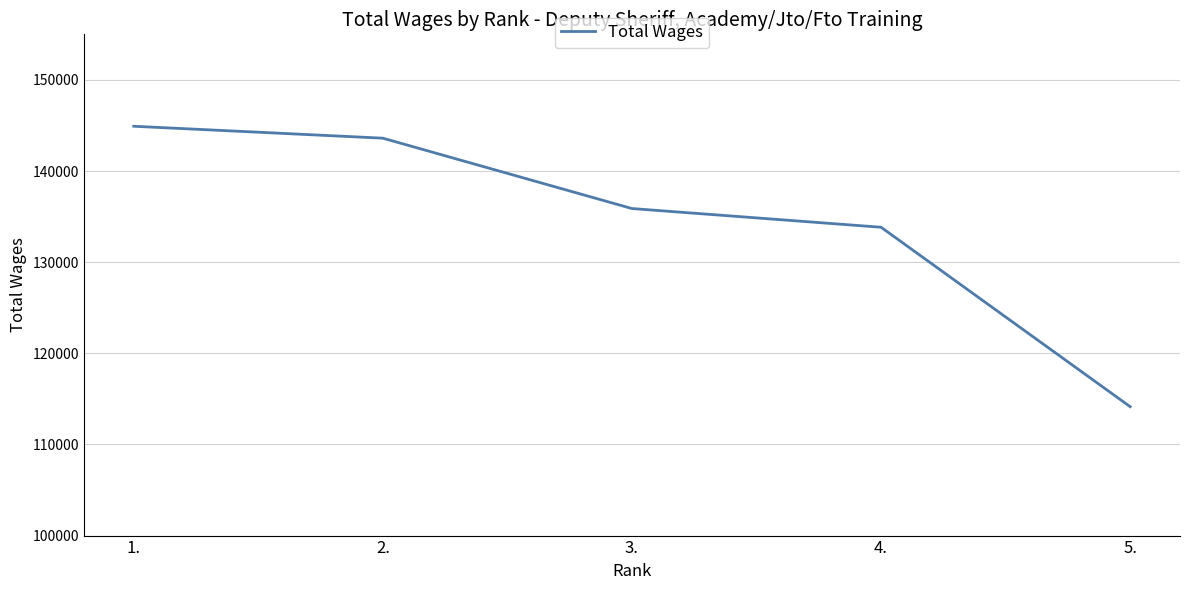

True or false: the data has more than 2 interior local peaks.

False